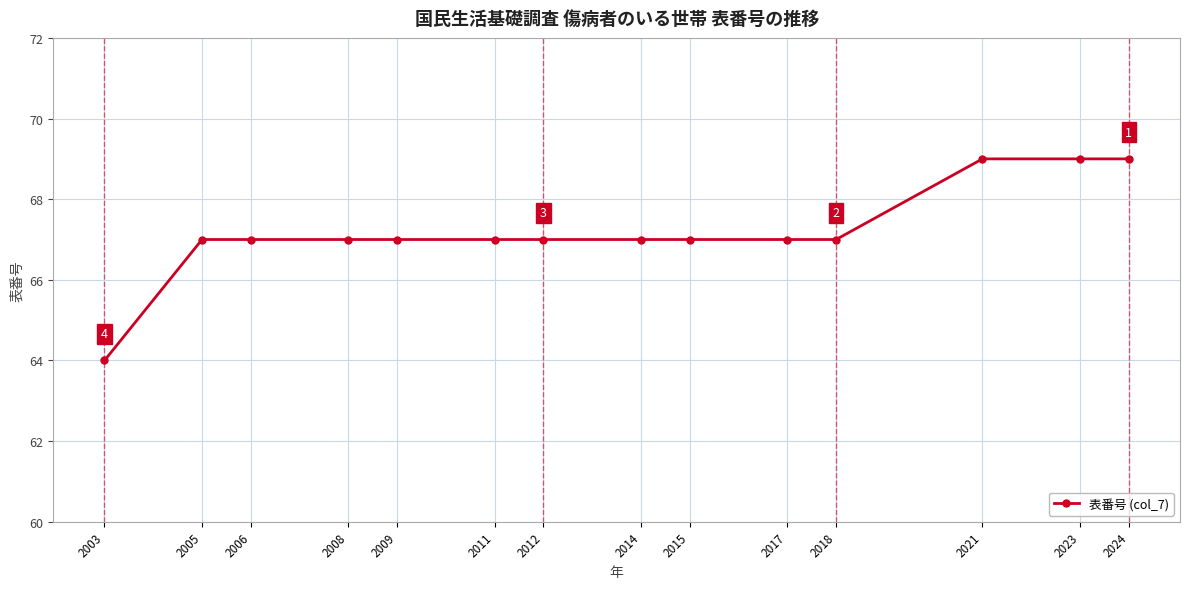

What is the difference between the values at 2023 and 2006?

2